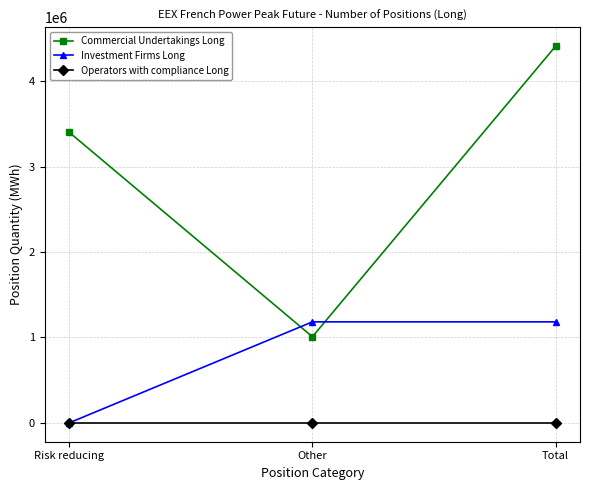

How many positive values does the Investment Firms Long series have?

2